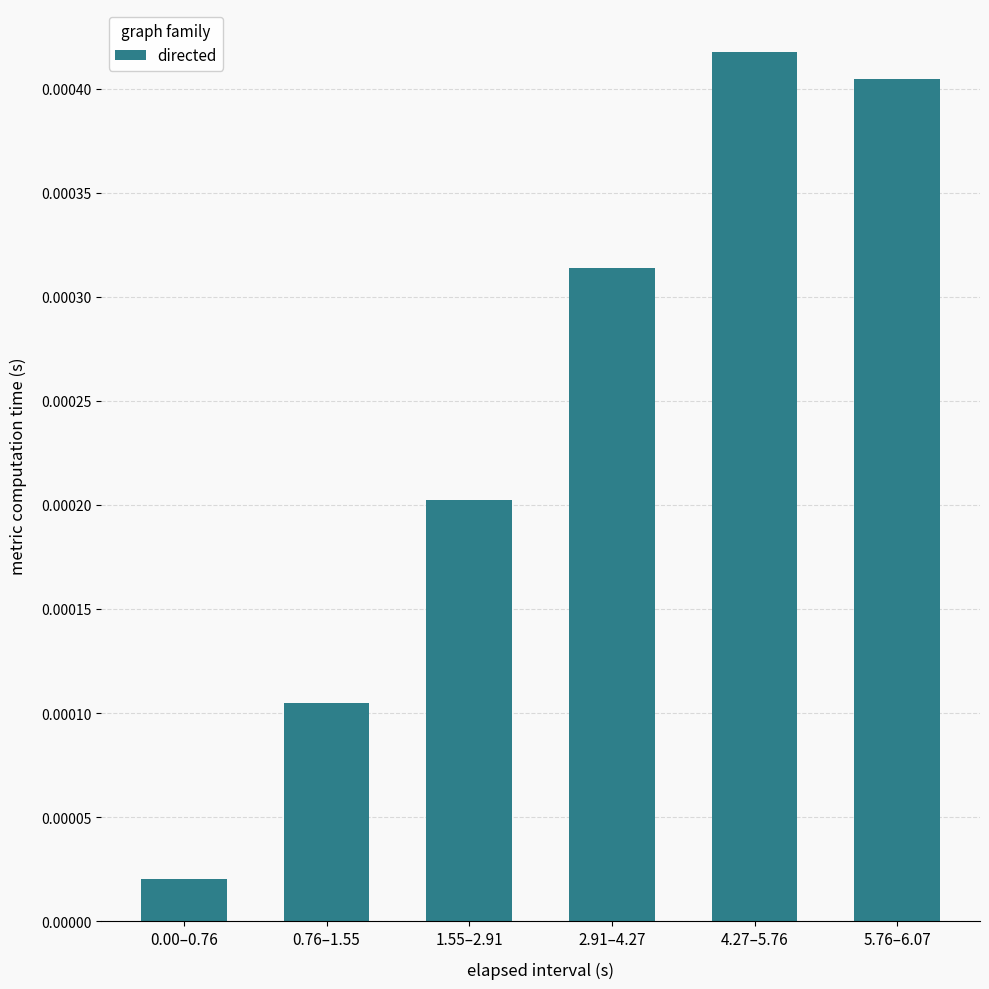

List the labels in order of value, largest first.

4.27–5.76, 5.76–6.07, 2.91–4.27, 1.55–2.91, 0.76–1.55, 0.00–0.76